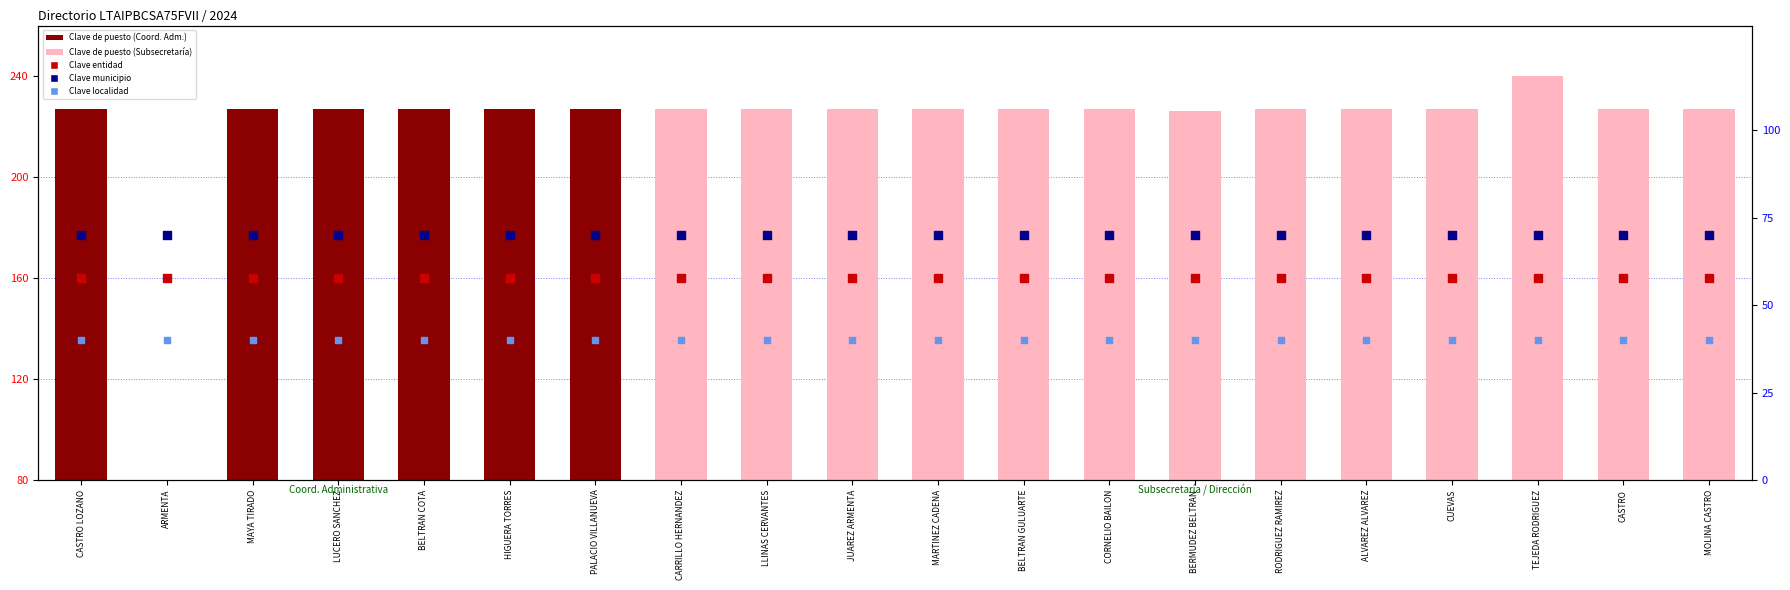

Which series reaches the minimum Y coordinate?

Clave localidad